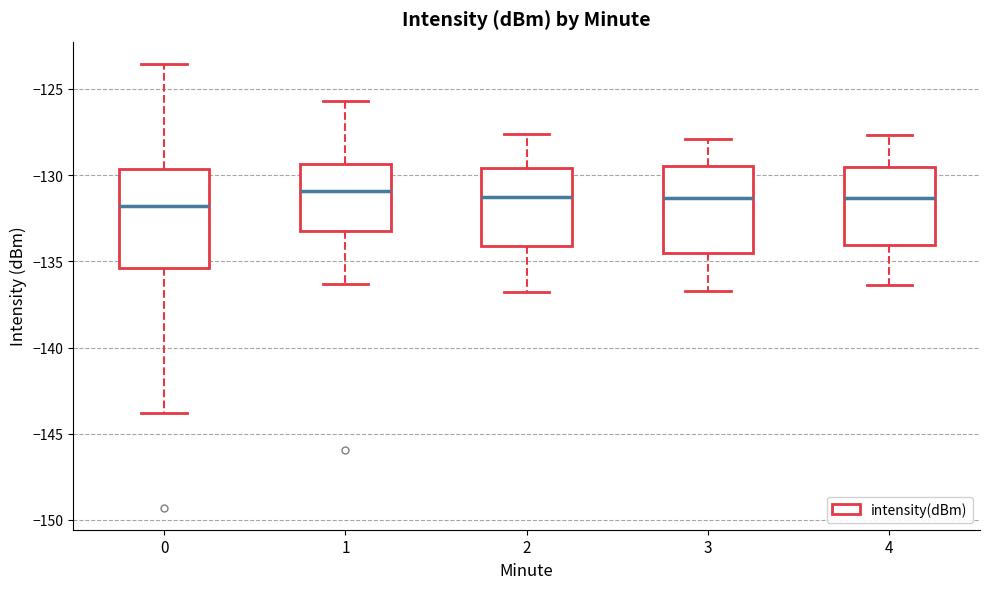

Reading left to right, transcribe this box plot: for each box, give where its median line is, the range the box spans, and where its two whiskers end, as read against the y-axis. The values are not printed on the chart, so give them approximately, as read against the axis.

0: median -132.0, box -135.5 to -129.5, whiskers -144.0 to -123.5
1: median -131.0, box -133.0 to -129.5, whiskers -136.5 to -125.5
2: median -131.0, box -134.0 to -129.5, whiskers -137.0 to -127.5
3: median -131.5, box -134.5 to -129.5, whiskers -136.5 to -128.0
4: median -131.5, box -134.0 to -129.5, whiskers -136.5 to -127.5